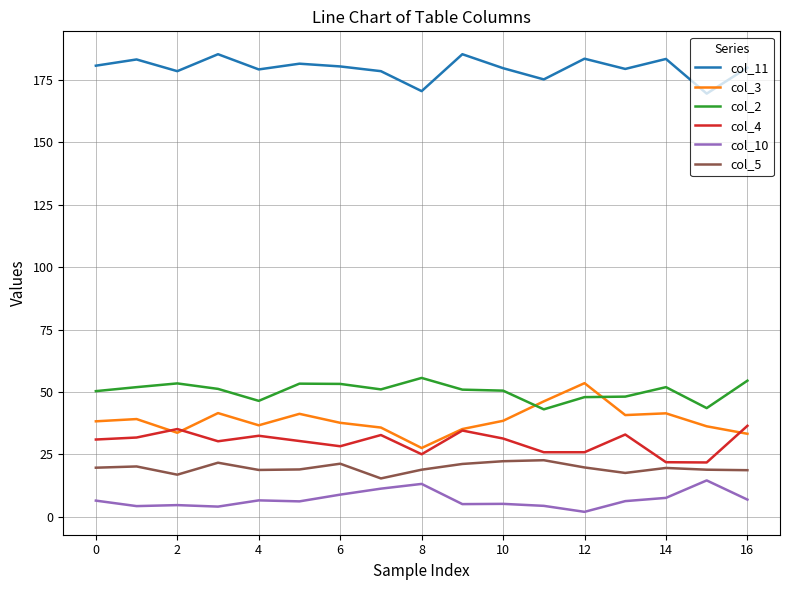

What are all the series names shown in the legend?

col_11, col_3, col_2, col_4, col_10, col_5